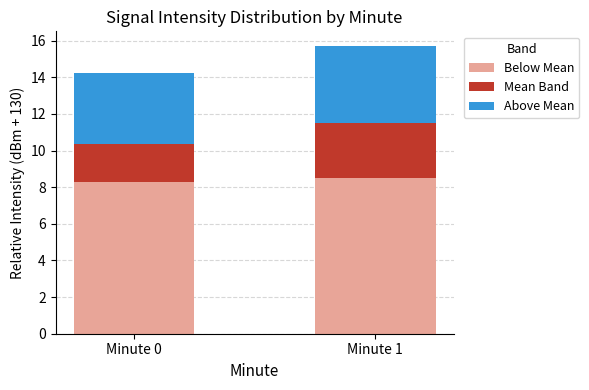

What is the lowest value of the Below Mean series?

8.3